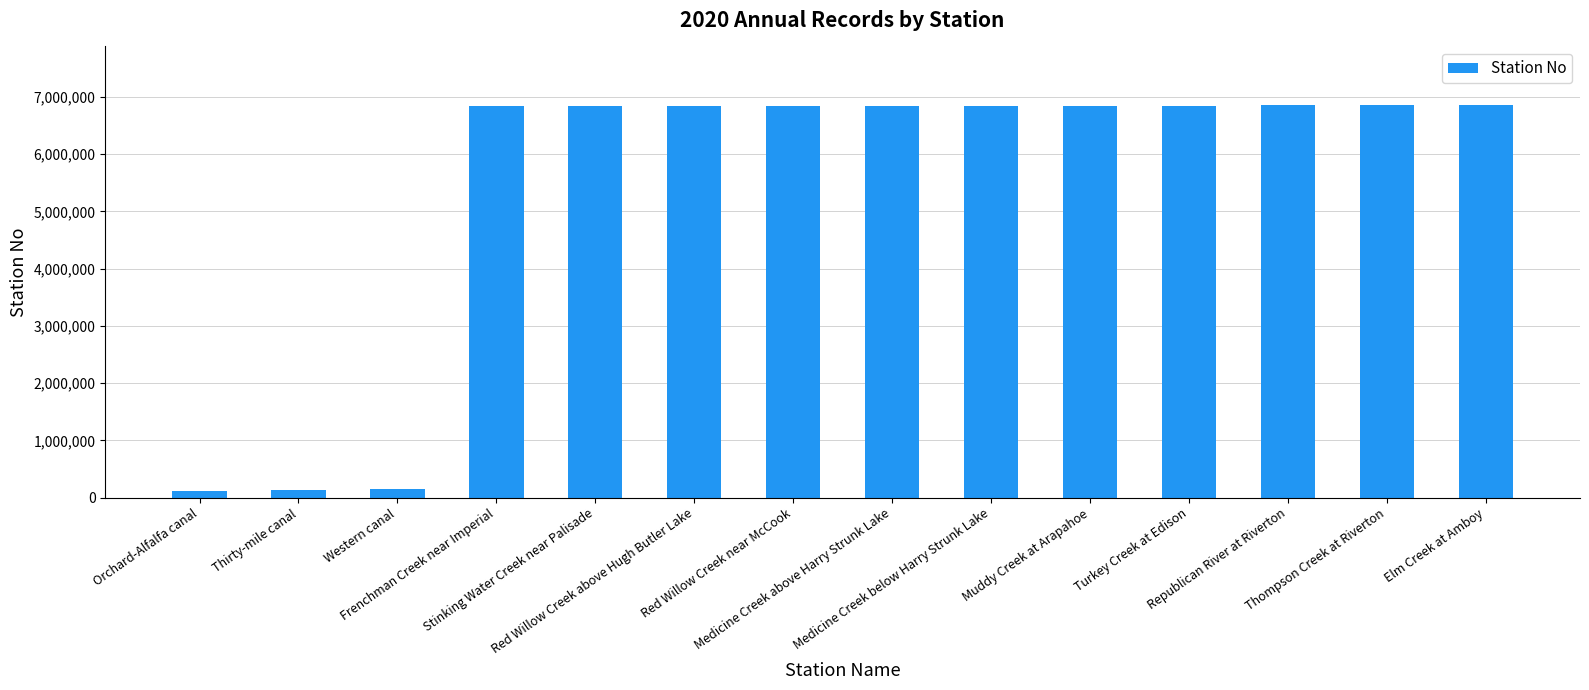

What is the smallest value displayed?

117000